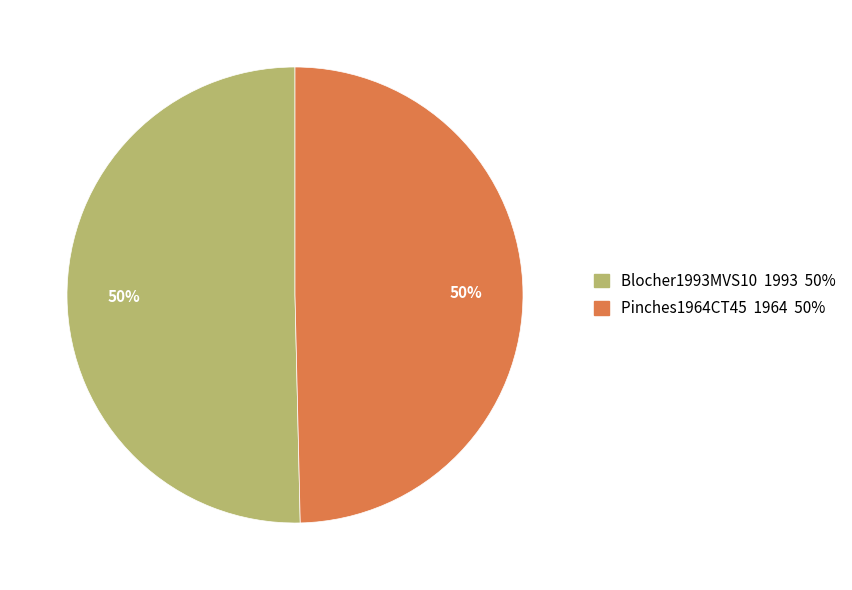

To the nearest percent, what is the average slice percentage?

50%